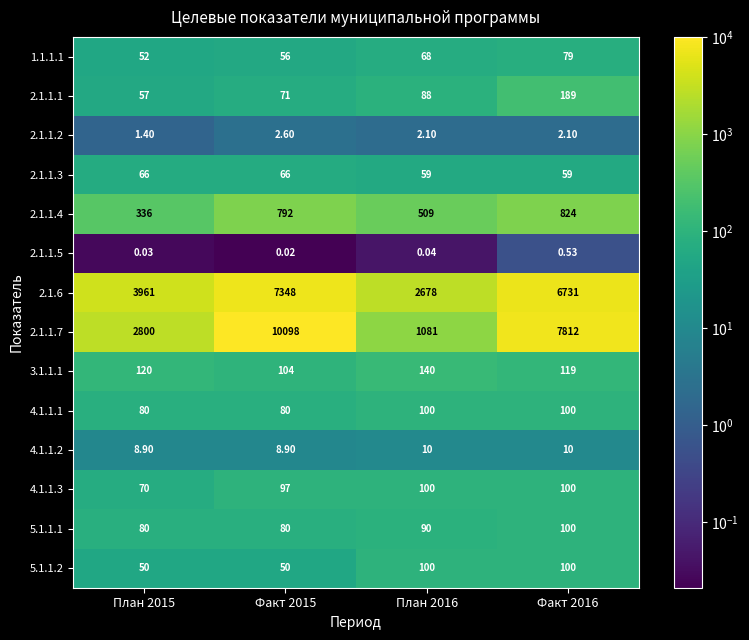

Is the value of 1.1.1.1 at Факт 2015 greater than the value of 2.1.6 at План 2016?

No